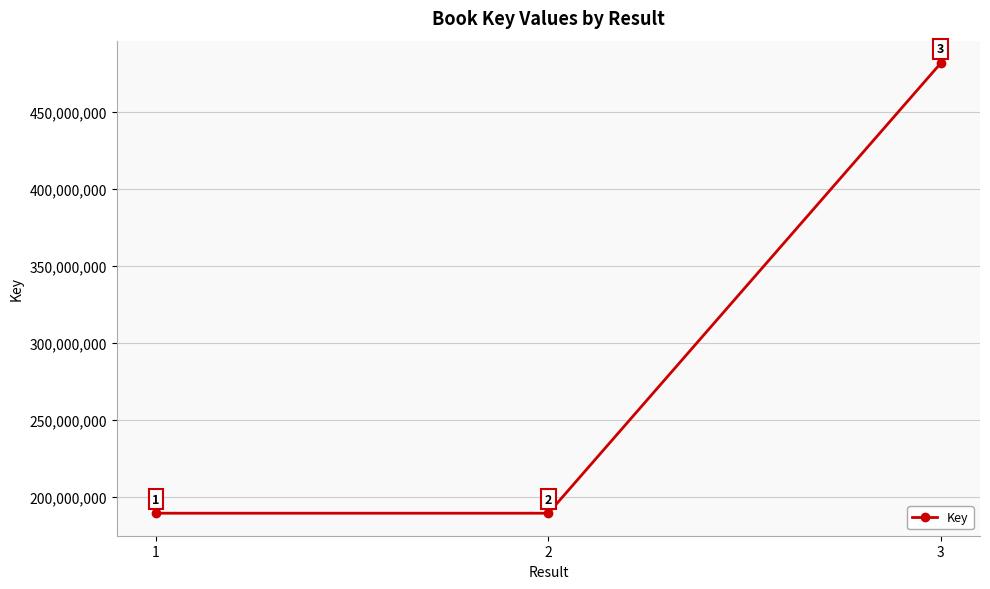

Which category has the lowest value across all series?

2